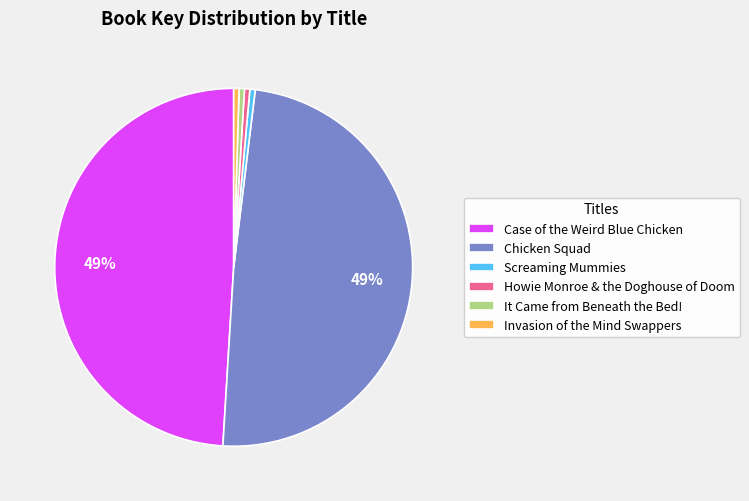

What is the ratio of the value at Case of the Weird Blue Chicken to the value at Chicken Squad?

1.0